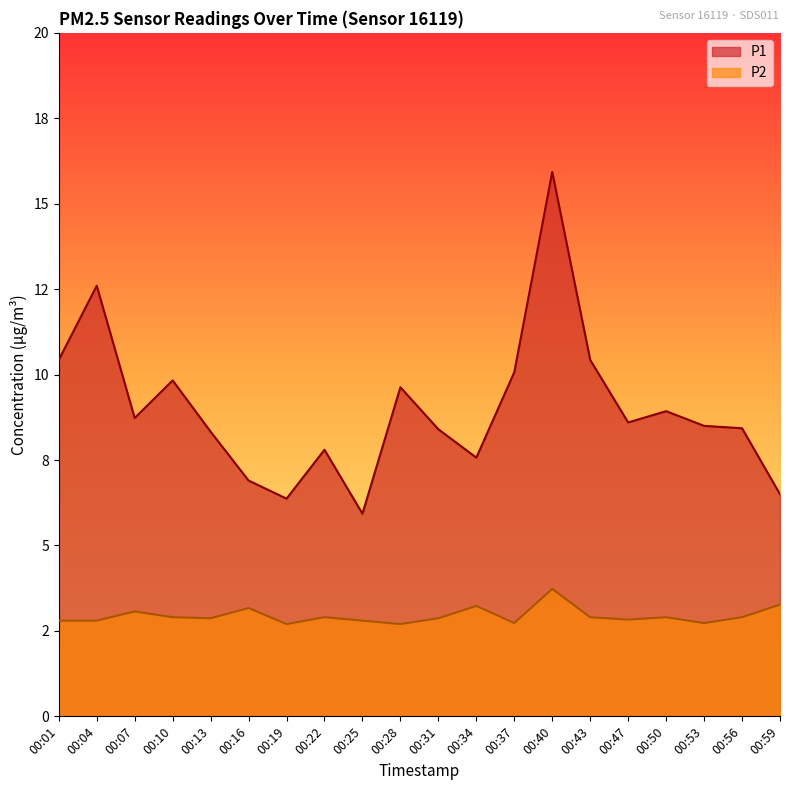

True or false: P2 and P1 cross at least once.

False